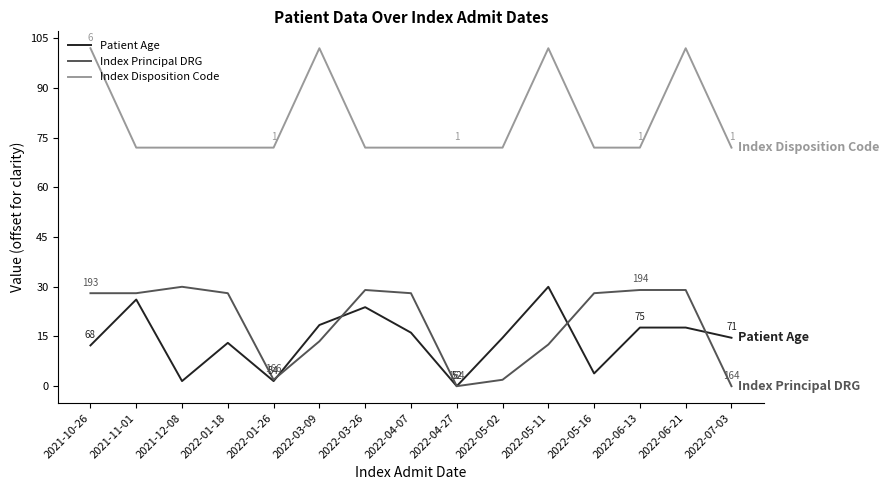

What position from the left is 2022-04-07?

8